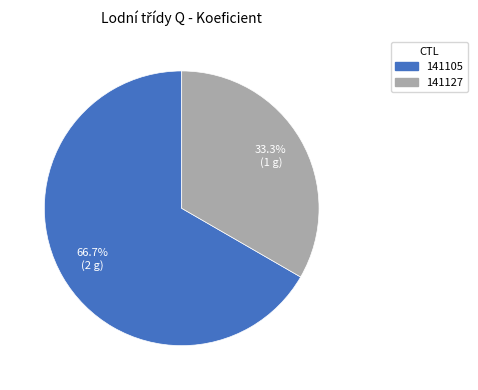

How many segments does this pie chart have?

2